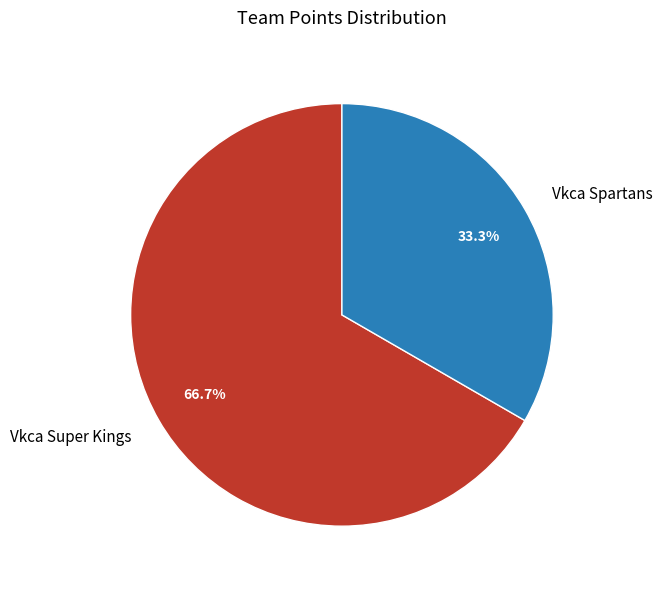

Which slice is the smallest?

Vkca Spartans